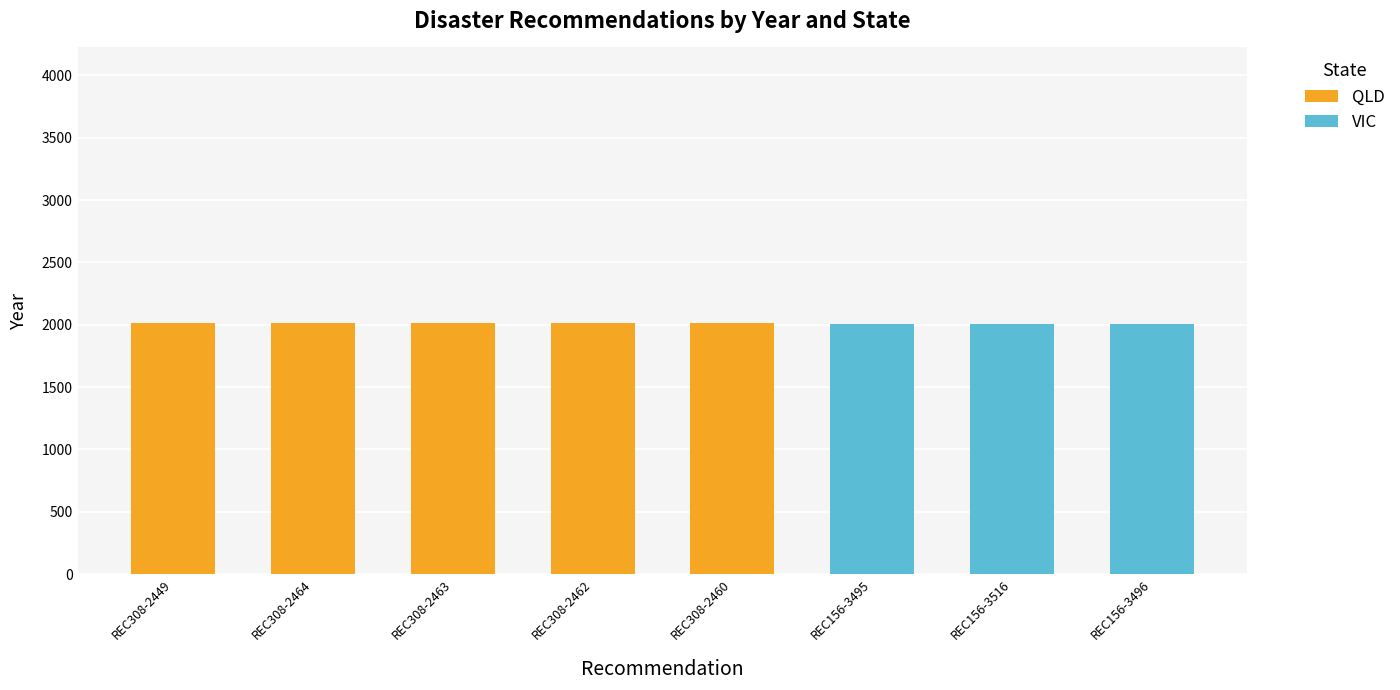

What is the highest value of the QLD series?

2017